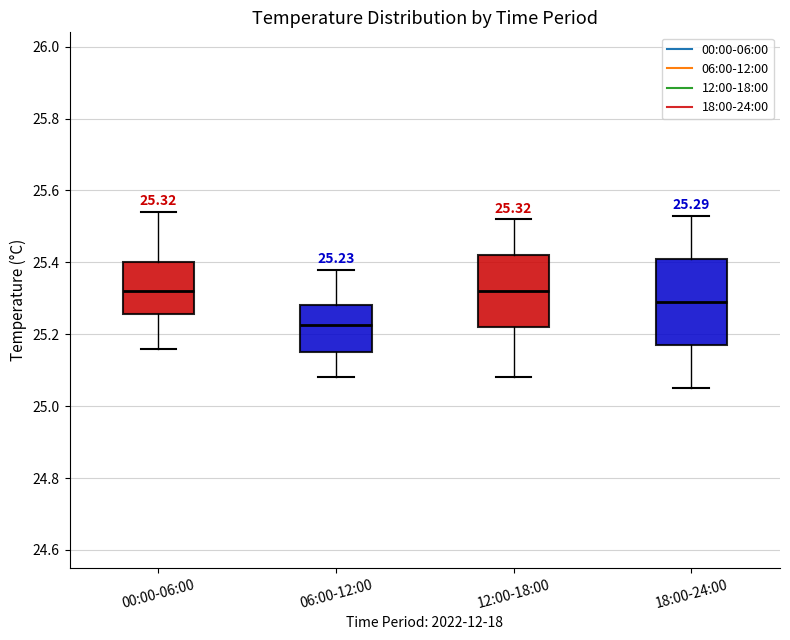

Comparing the boxes themselves (not the whiskers), which one is the tallest?

18:00-24:00